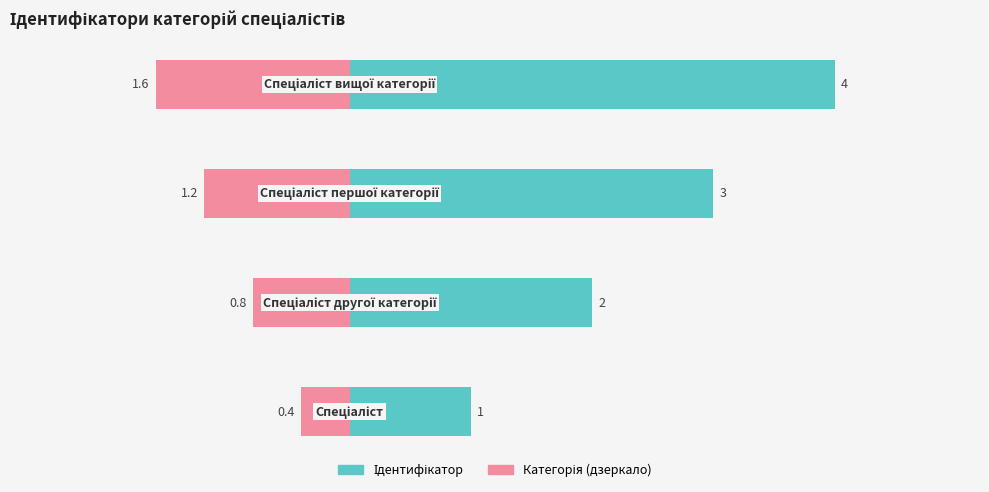

Which has a higher value, 2 or 1?

2